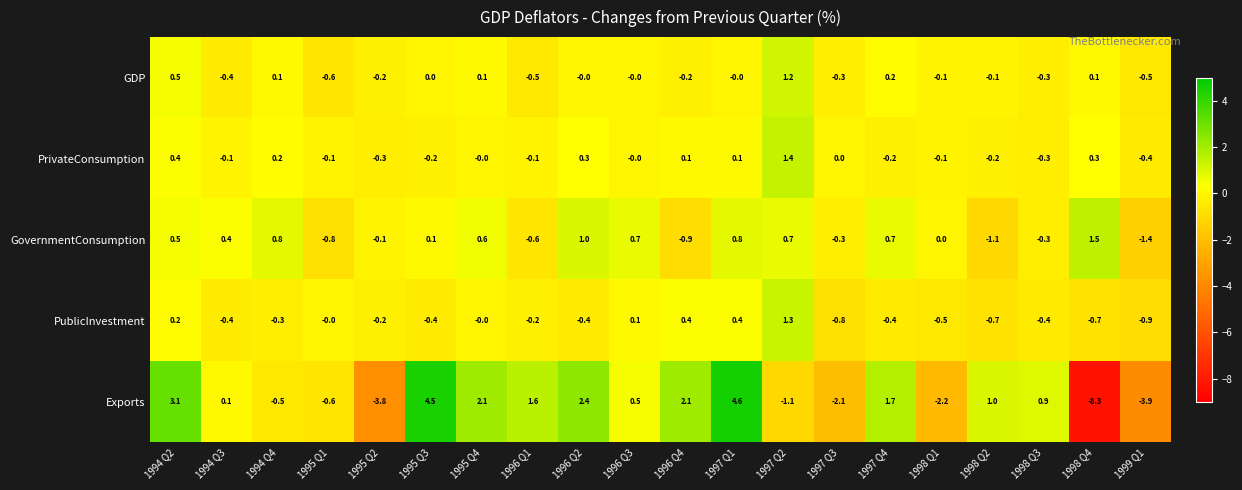

List the series in order of their peak value, highest first.

Exports, GovernmentConsumption, PrivateConsumption, PublicInvestment, GDP